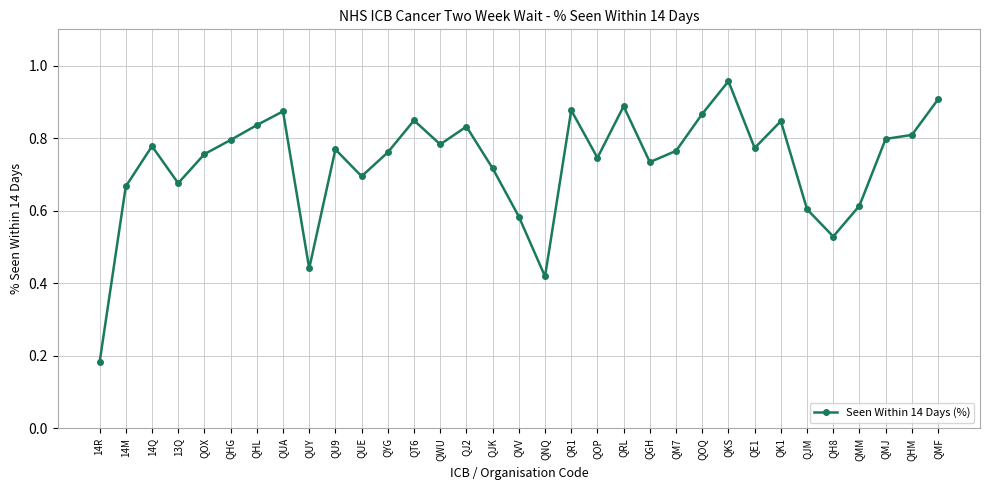

What is the sum of all values?

24.1